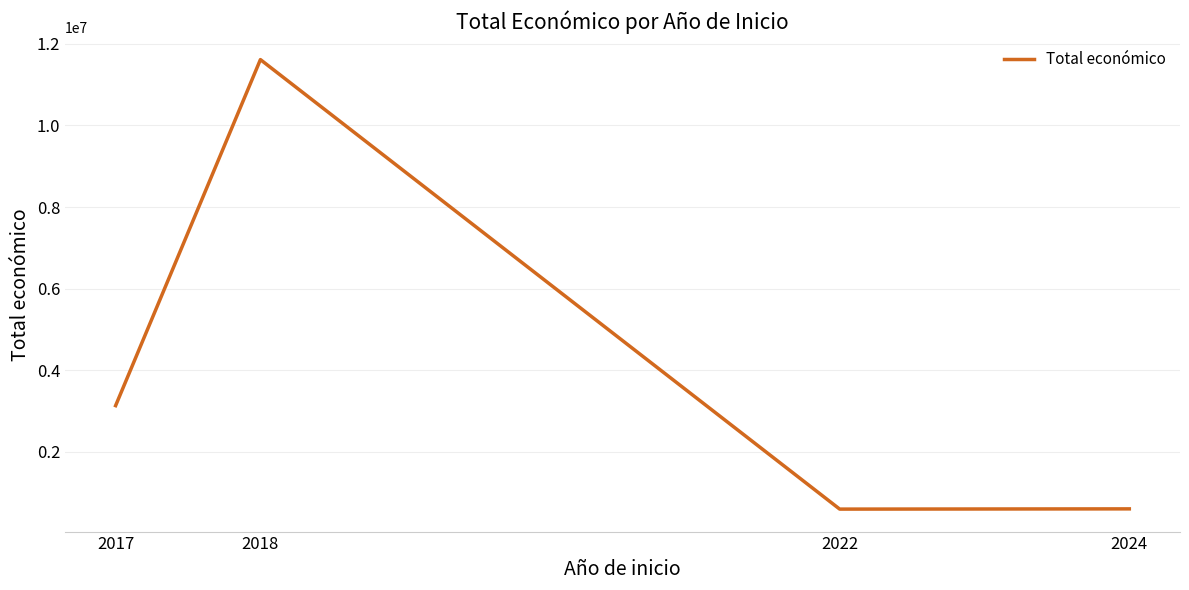

At which category does the data reach its first local valley?

2022